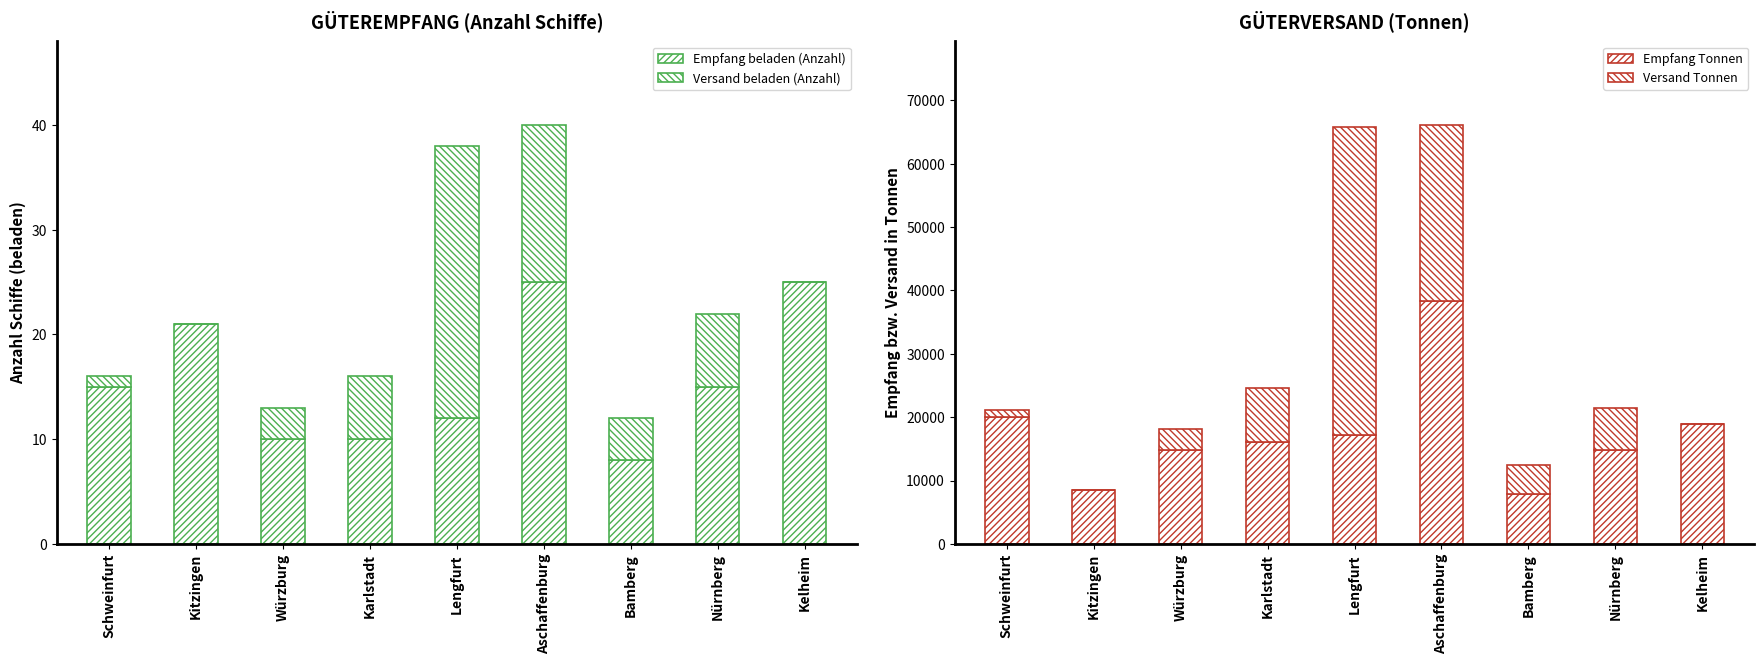

How many positive values does the Versand Tonnen series have?

7